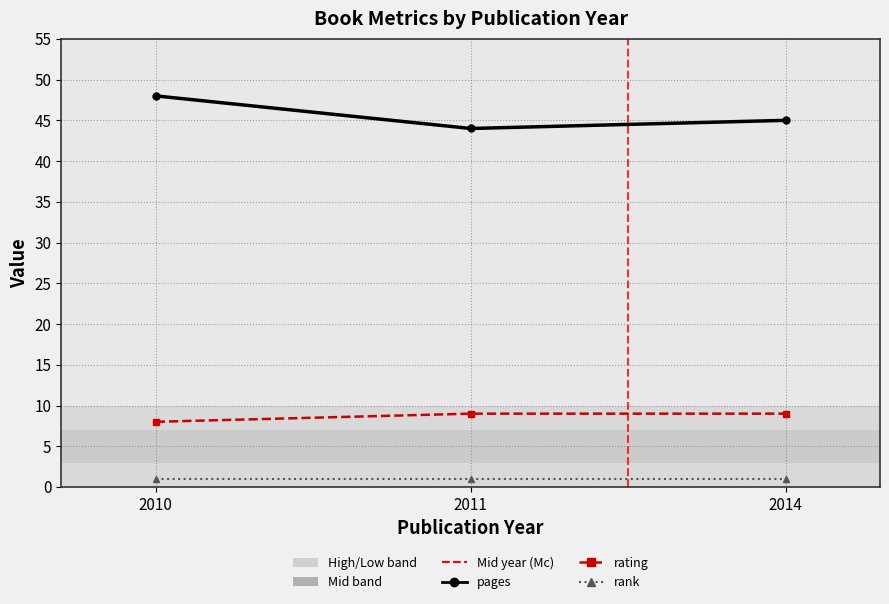

Is it true that rating equals 8 at 2010?

True